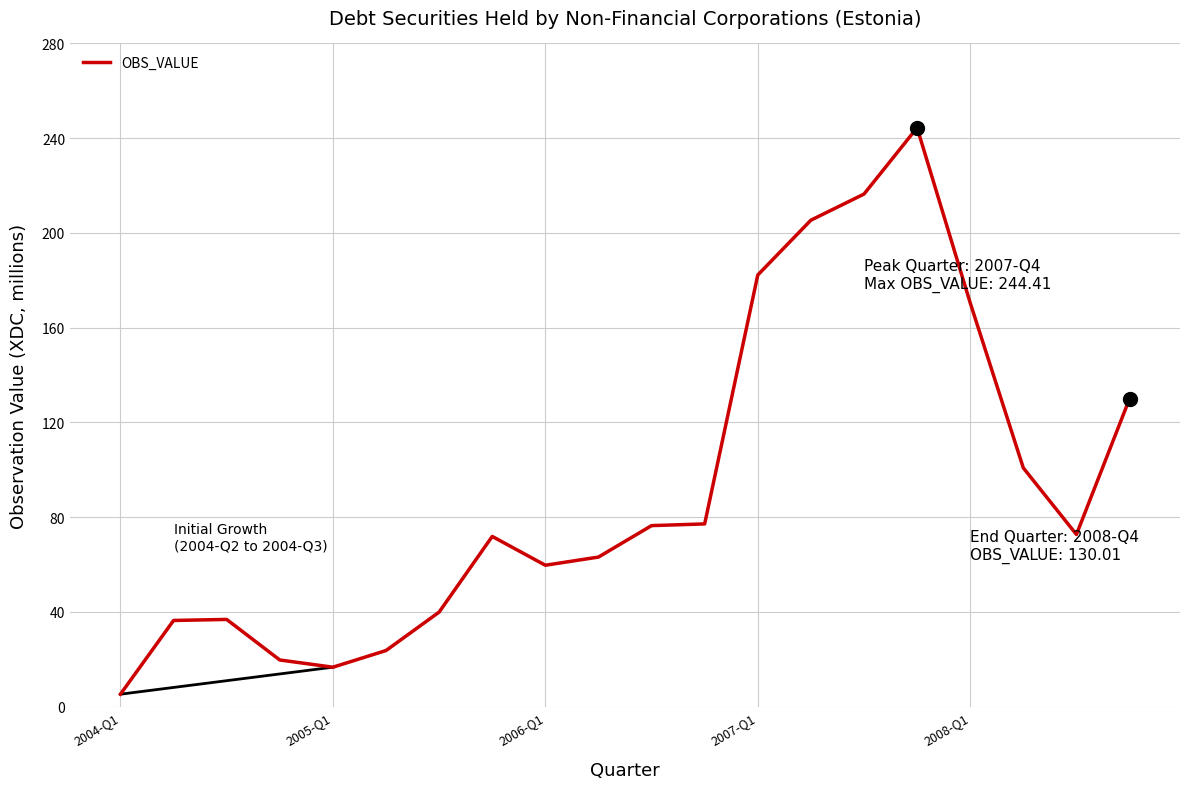

What is the maximum value shown in the chart?

244.4